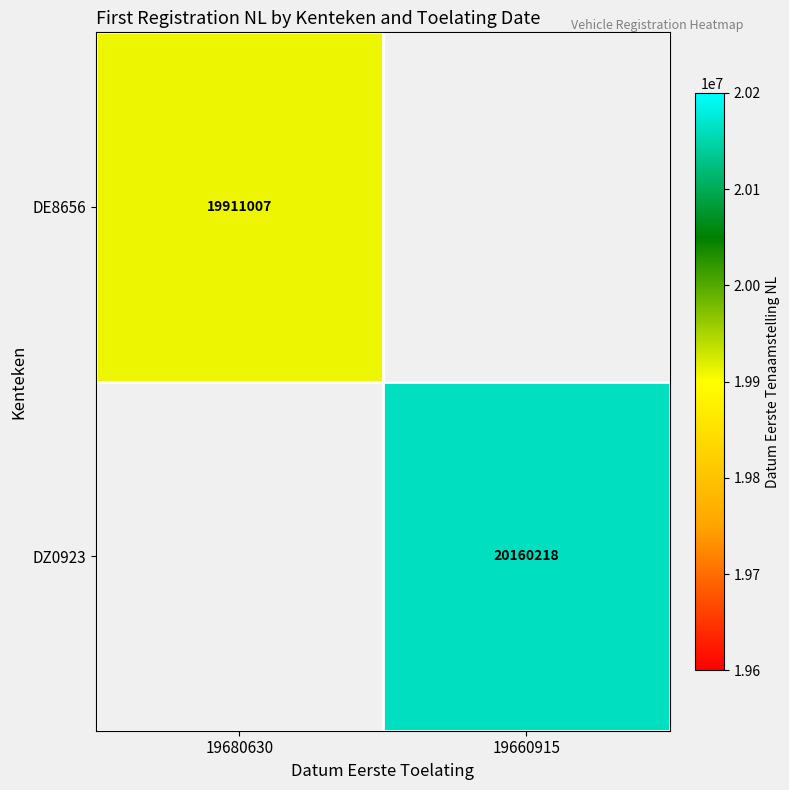

The DZ0923 series shows 20160218 at 19660915. True or false?

True